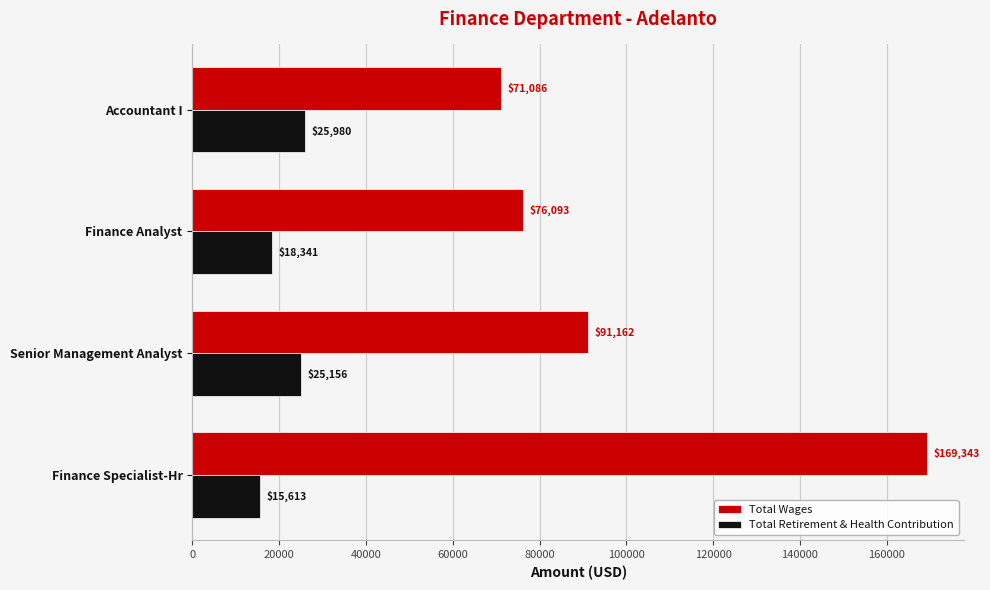

Which series has the largest total across all categories?

Total Wages